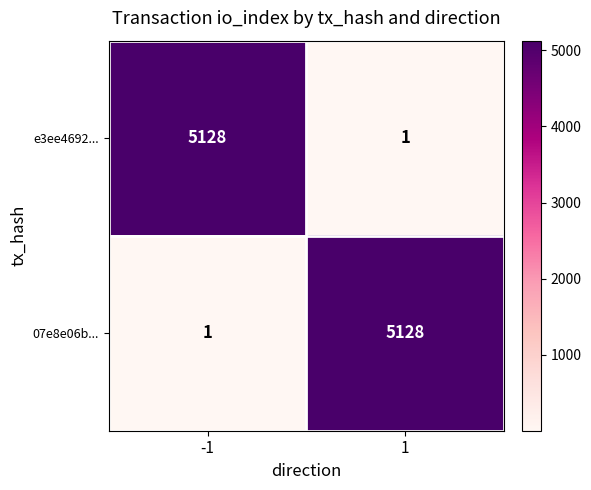

What is the greatest value displayed?

5128